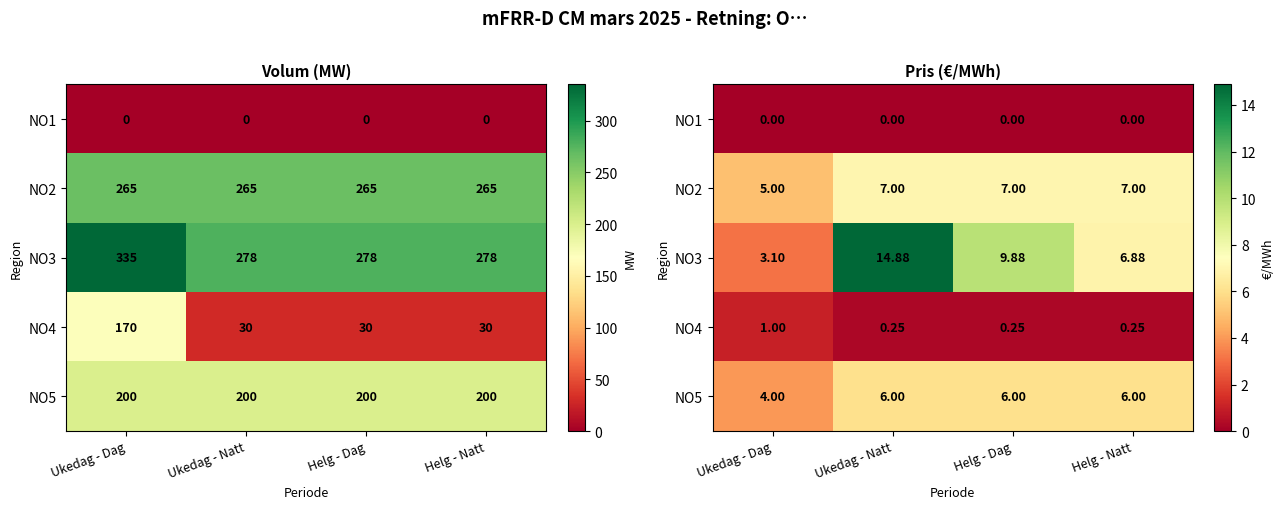

At which category is the sum across all series the highest?

Ukedag - Natt